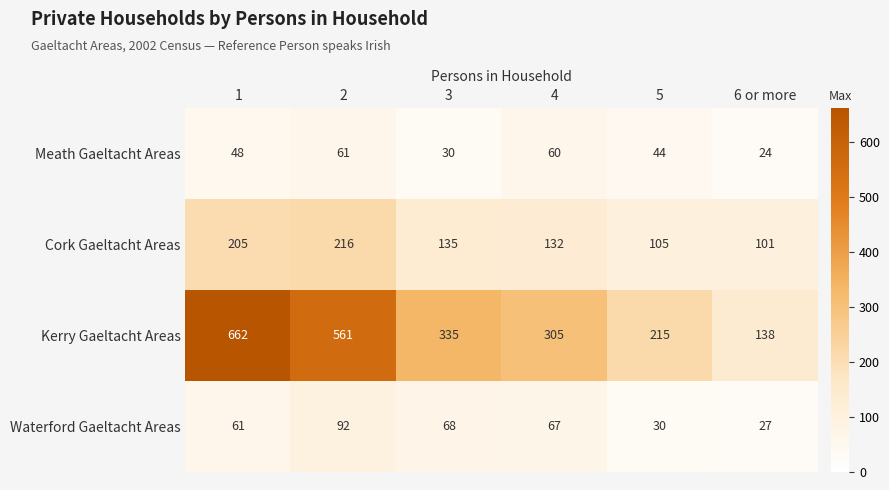

List the series in order of their peak value, highest first.

Kerry Gaeltacht Areas, Cork Gaeltacht Areas, Waterford Gaeltacht Areas, Meath Gaeltacht Areas